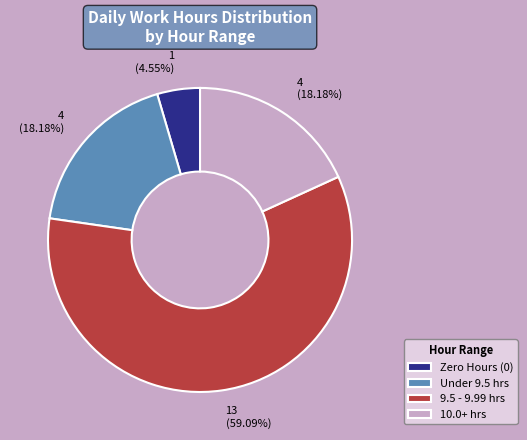

How many segments does this pie chart have?

4